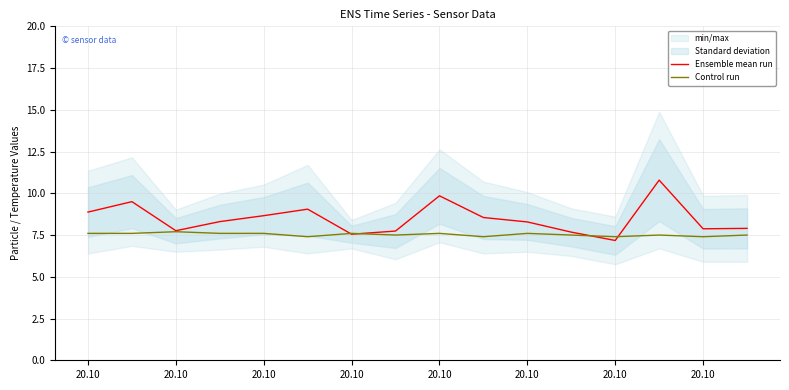

Where do Ensemble mean run and Control run first cross each other?

20.10 and 20.10